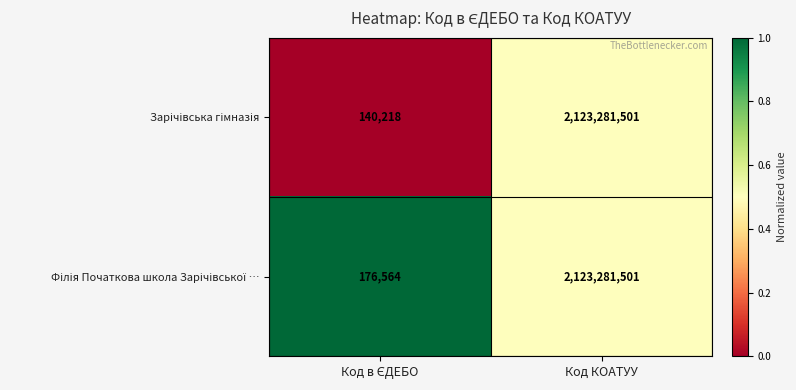

At which category is the sum across all series the highest?

Код КОАТУУ